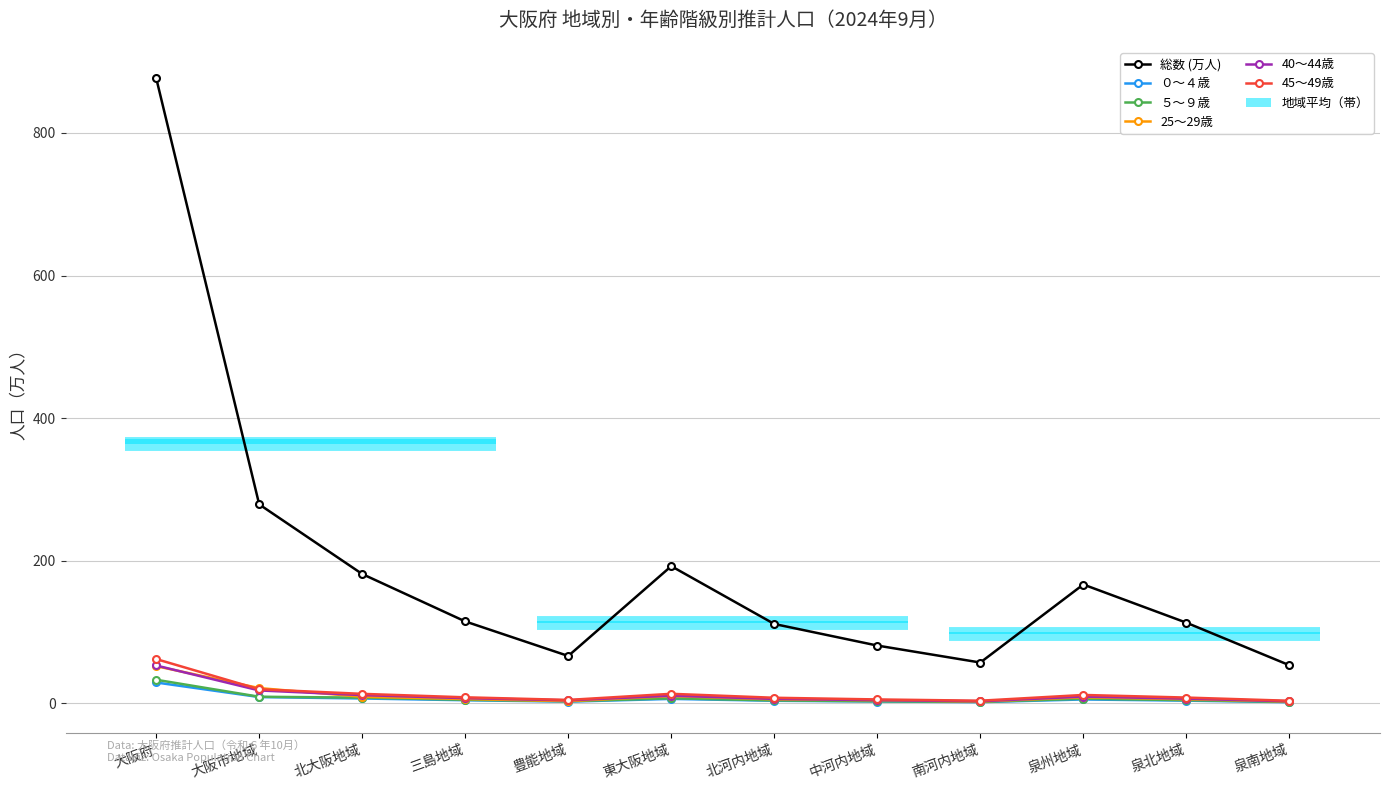

Rank the series by their maximum value, from highest to lowest.

総数 (万人), 45～49歳, 40～44歳, 25～29歳, ５～９歳, ０～４歳